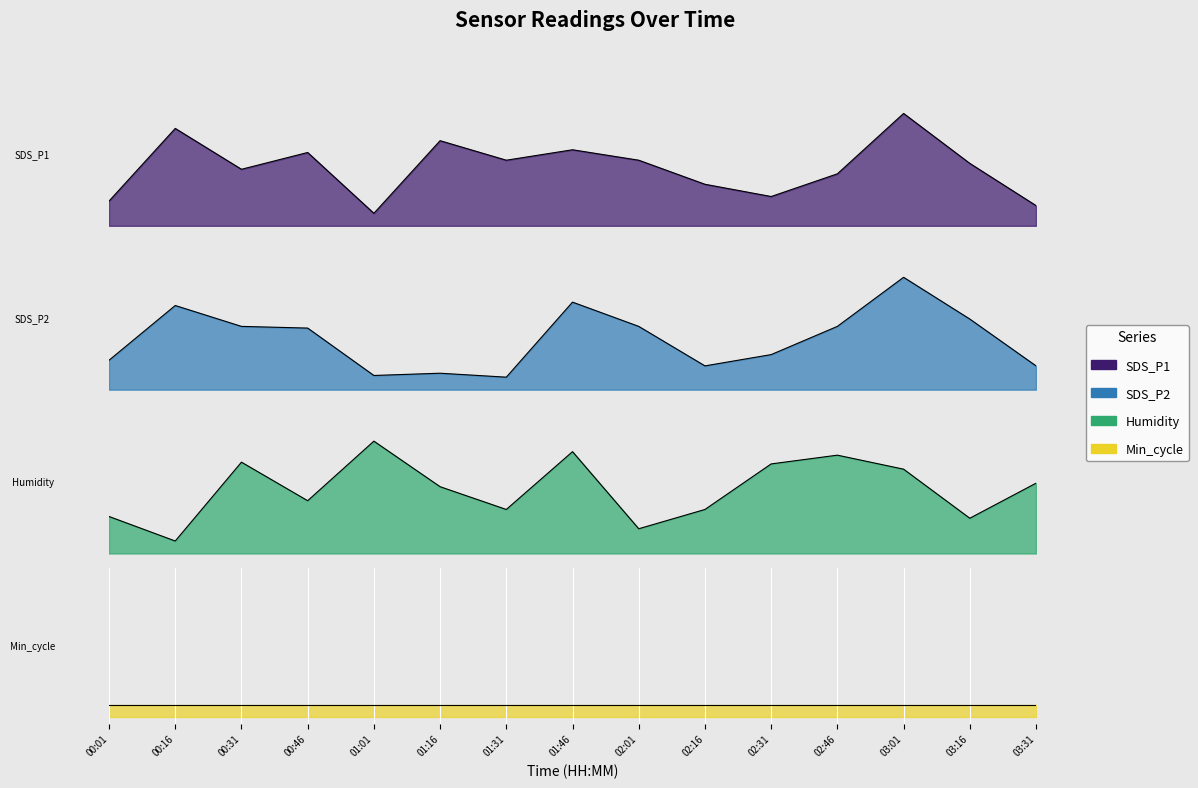

Between 01:16 and 01:46, which series saw the biggest shift?

SDS_P2